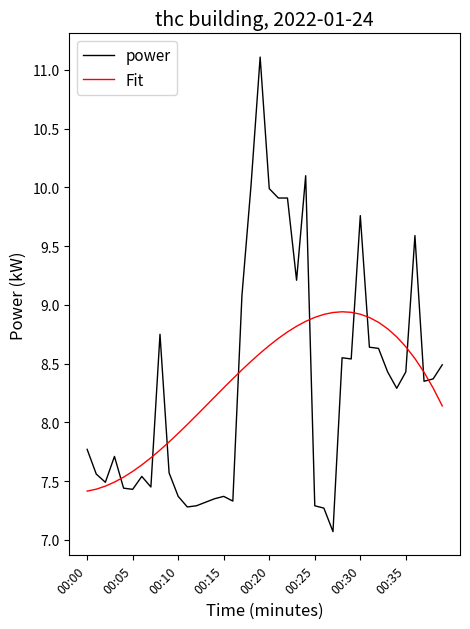

What is the greatest value displayed?

11.1